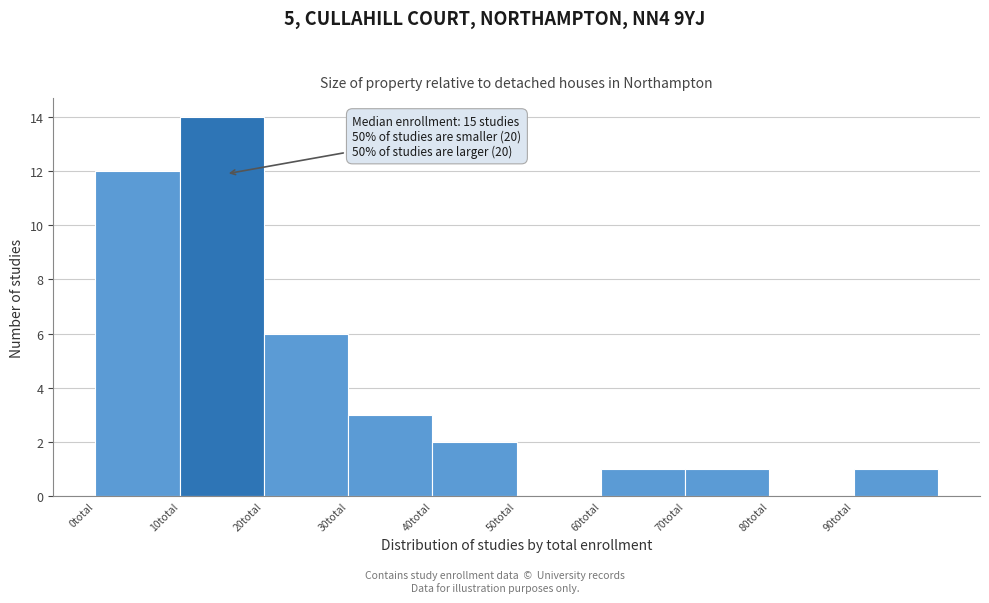

Over which range of the x-axis is the bar tallest?

10 to 20